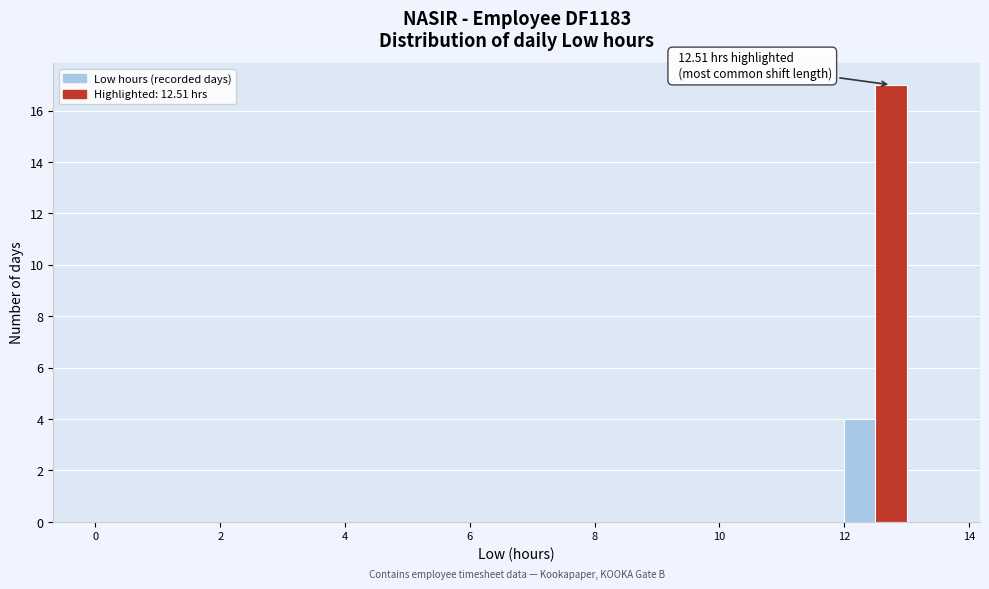

Read against the x-axis, roughly where is the centre of the tallest bar?

12.8